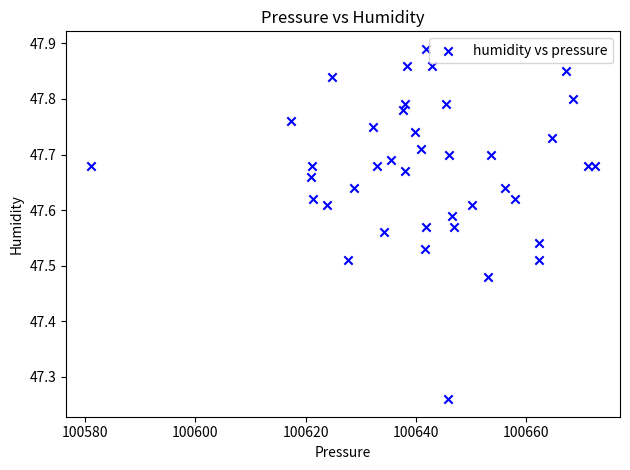

What is the range of Y values (max minus min)?

0.6